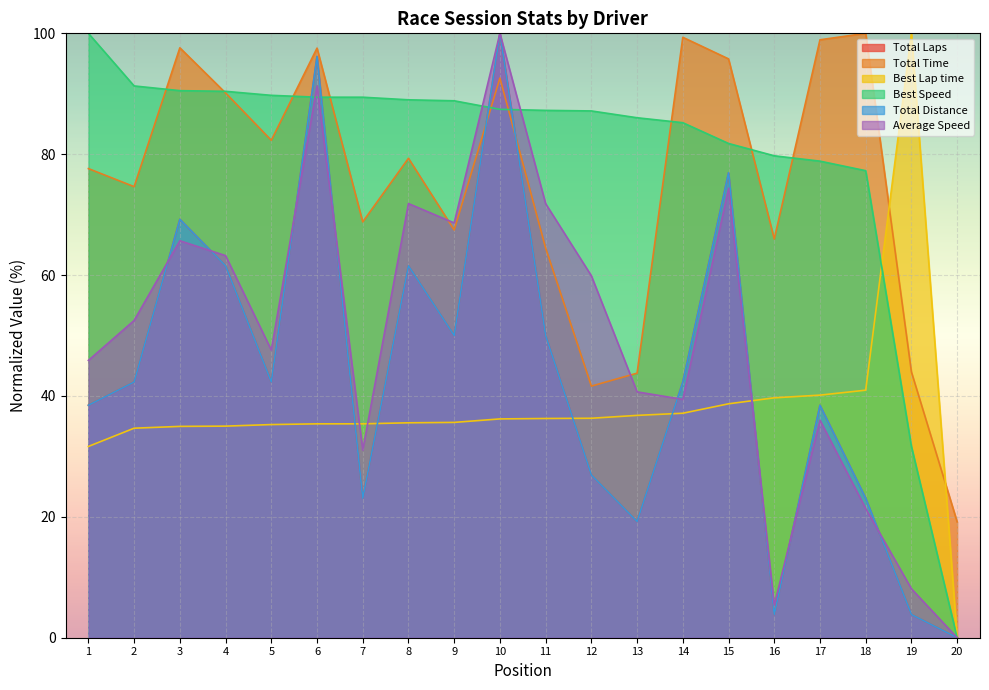

Does the chart display data point markers on the line(s)?

No